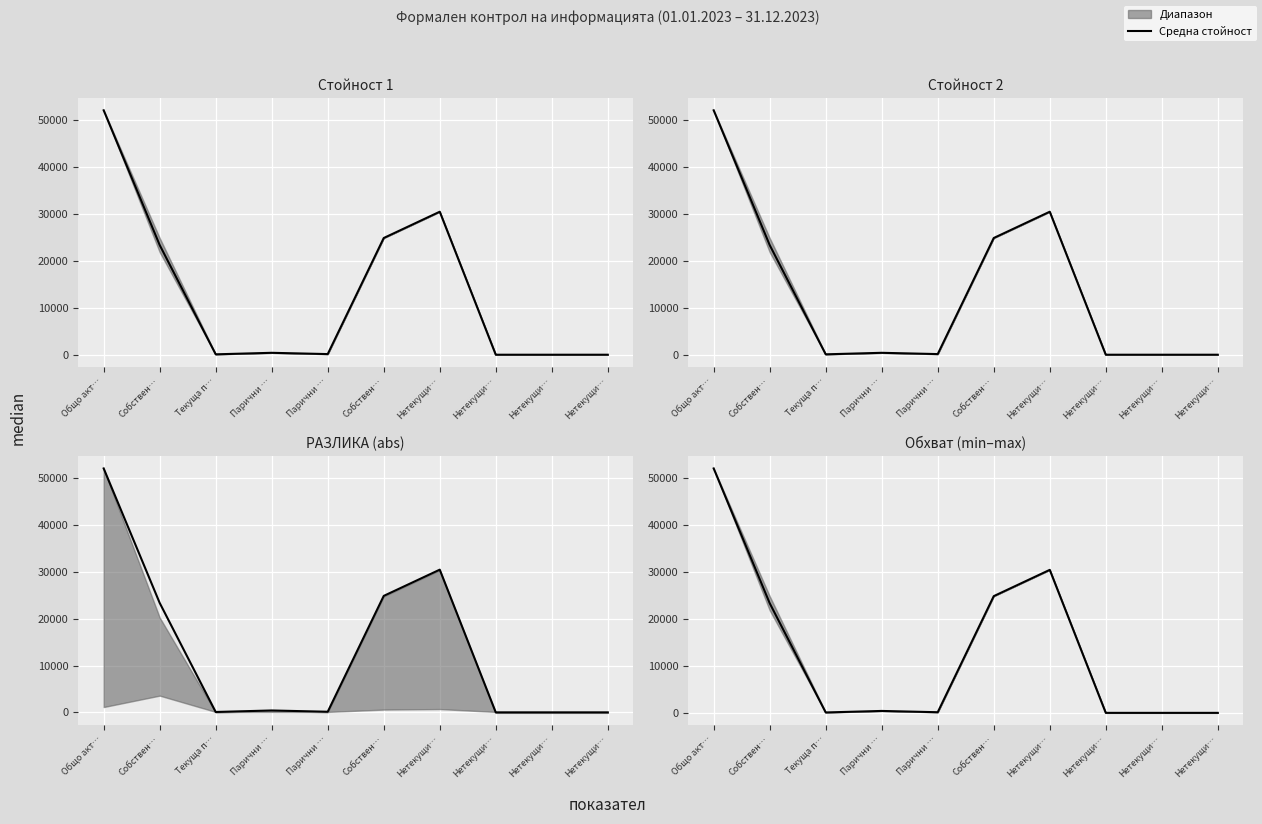

What is the sum of all values?

131487.5